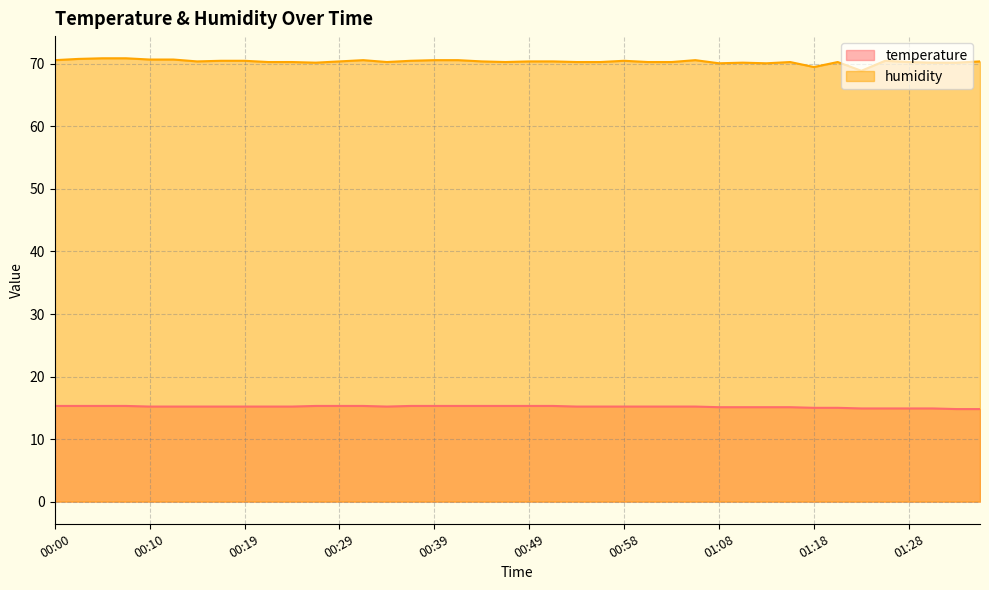

The humidity series shows 117.9 at 00:51. True or false?

False